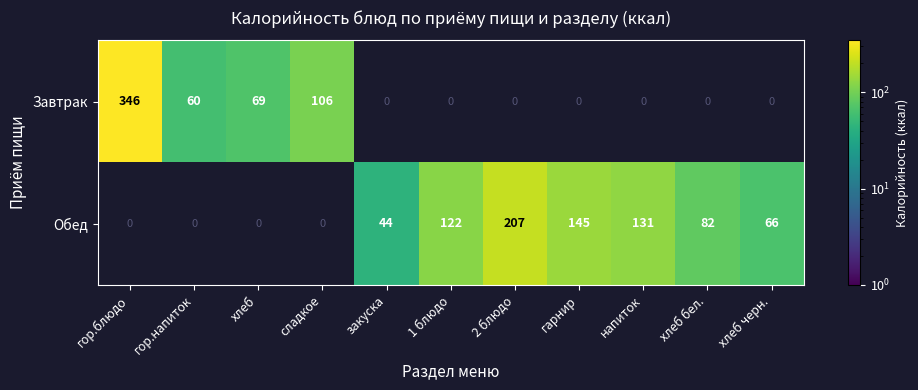

What is the maximum value shown in the chart?

346